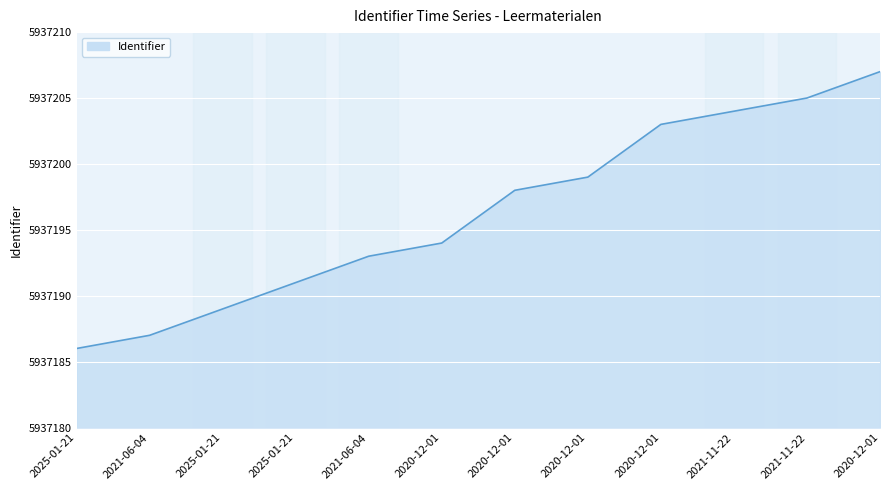

What is the difference between the maximum and minimum values?

21